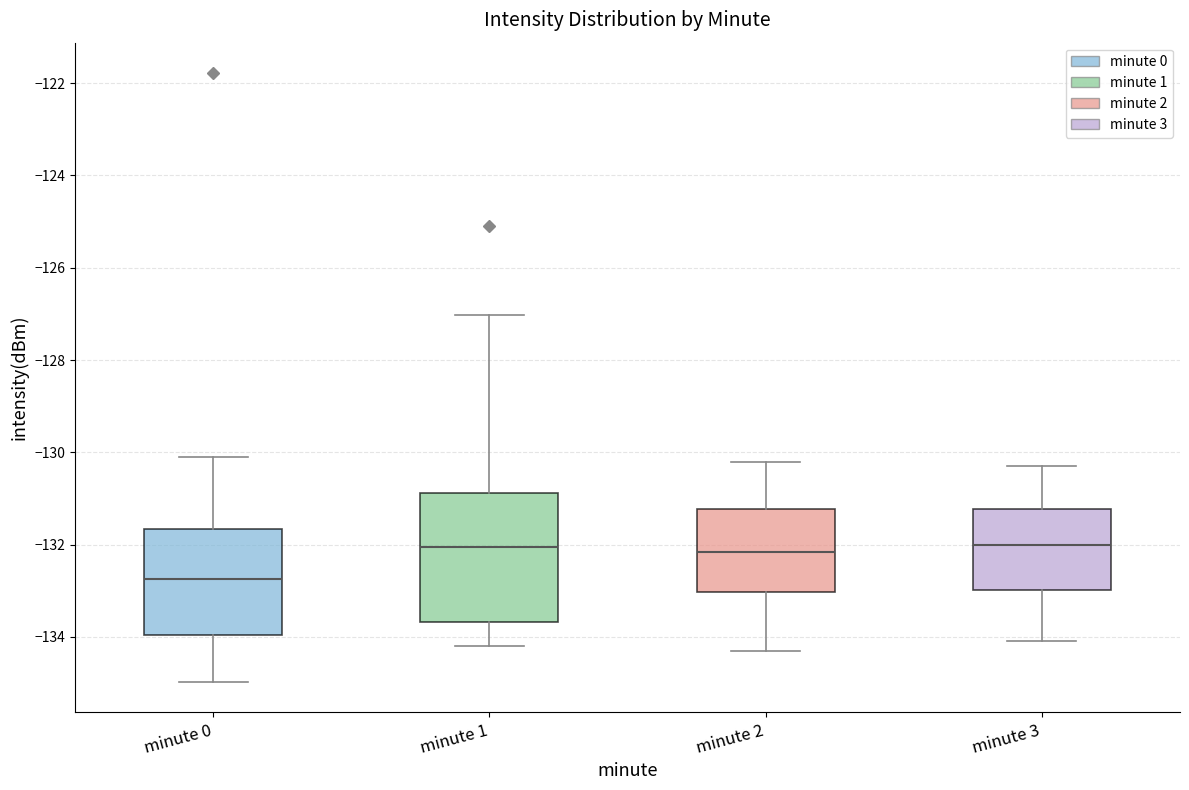

Where is the upper edge of the box for minute 3 on the y-axis? The values are not printed on the chart, so give them approximately, as read against the axis.

-131.2